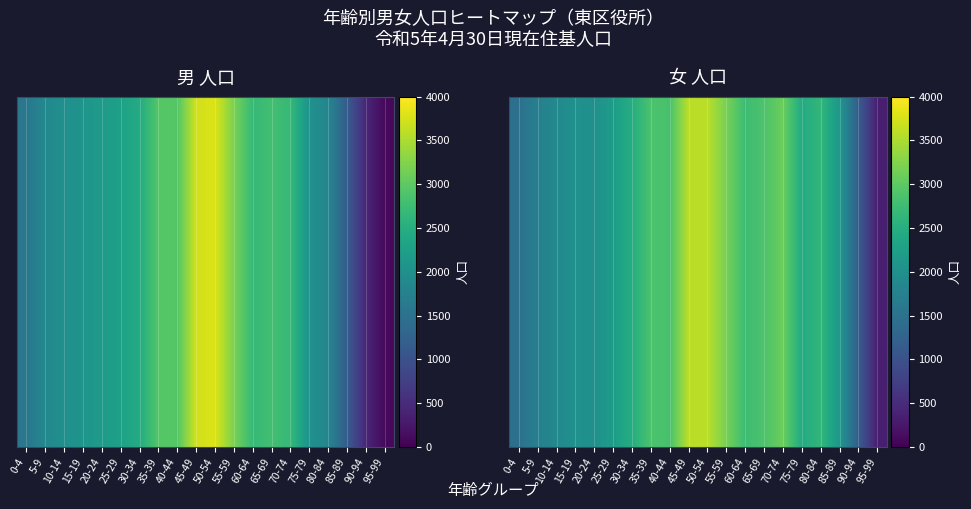

Is it true that the value at 50-54 is 3585?

True